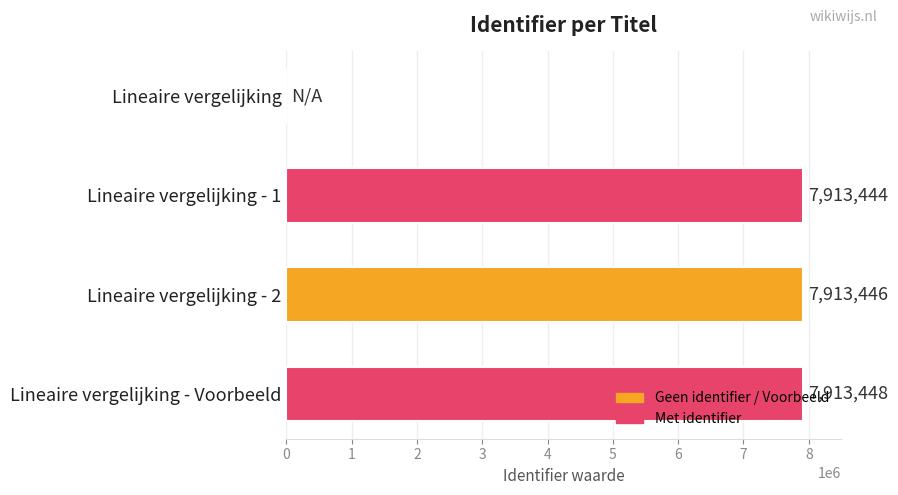

Which label corresponds to the largest value in the chart?

Lineaire vergelijking - Voorbeeld